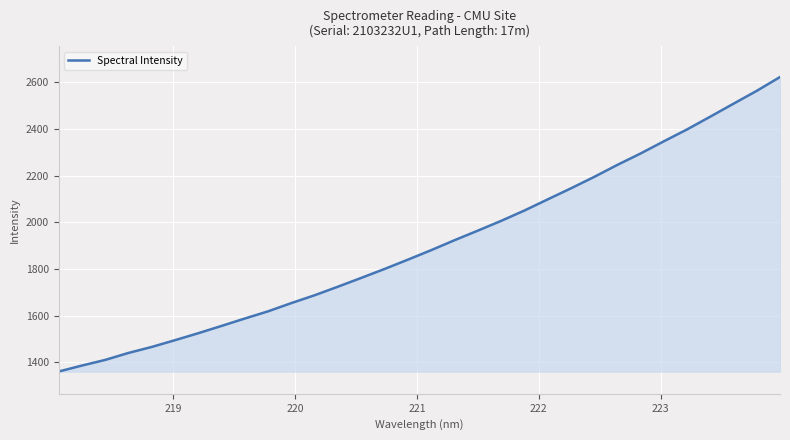

Count the number of categories in the chart.

32